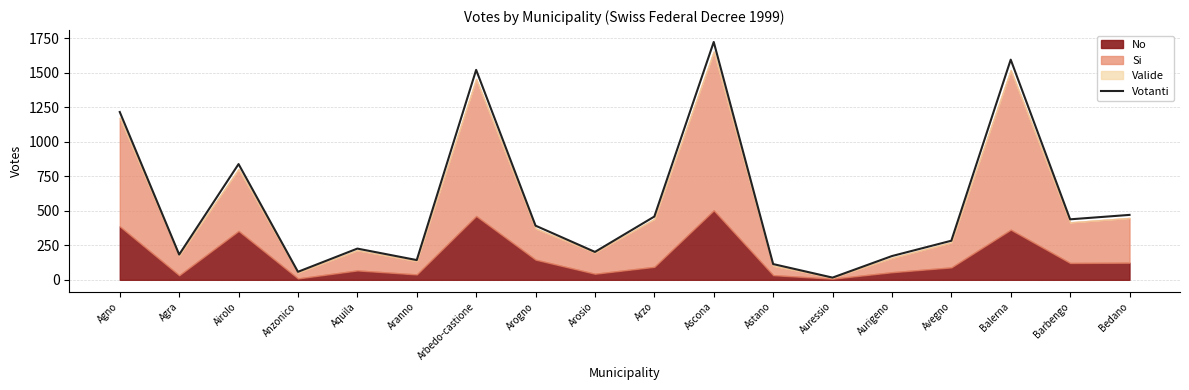

What is the sum of all values?

10044